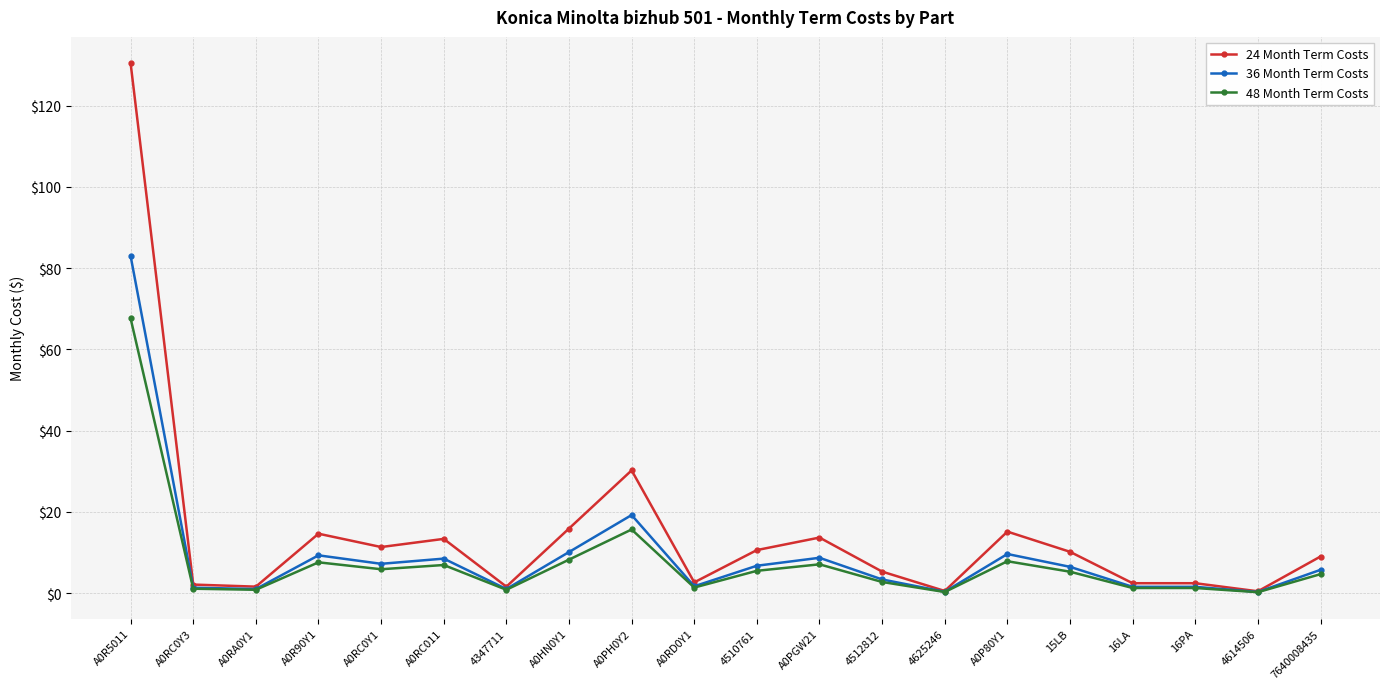

What position from the left is A0RC0Y3?

2